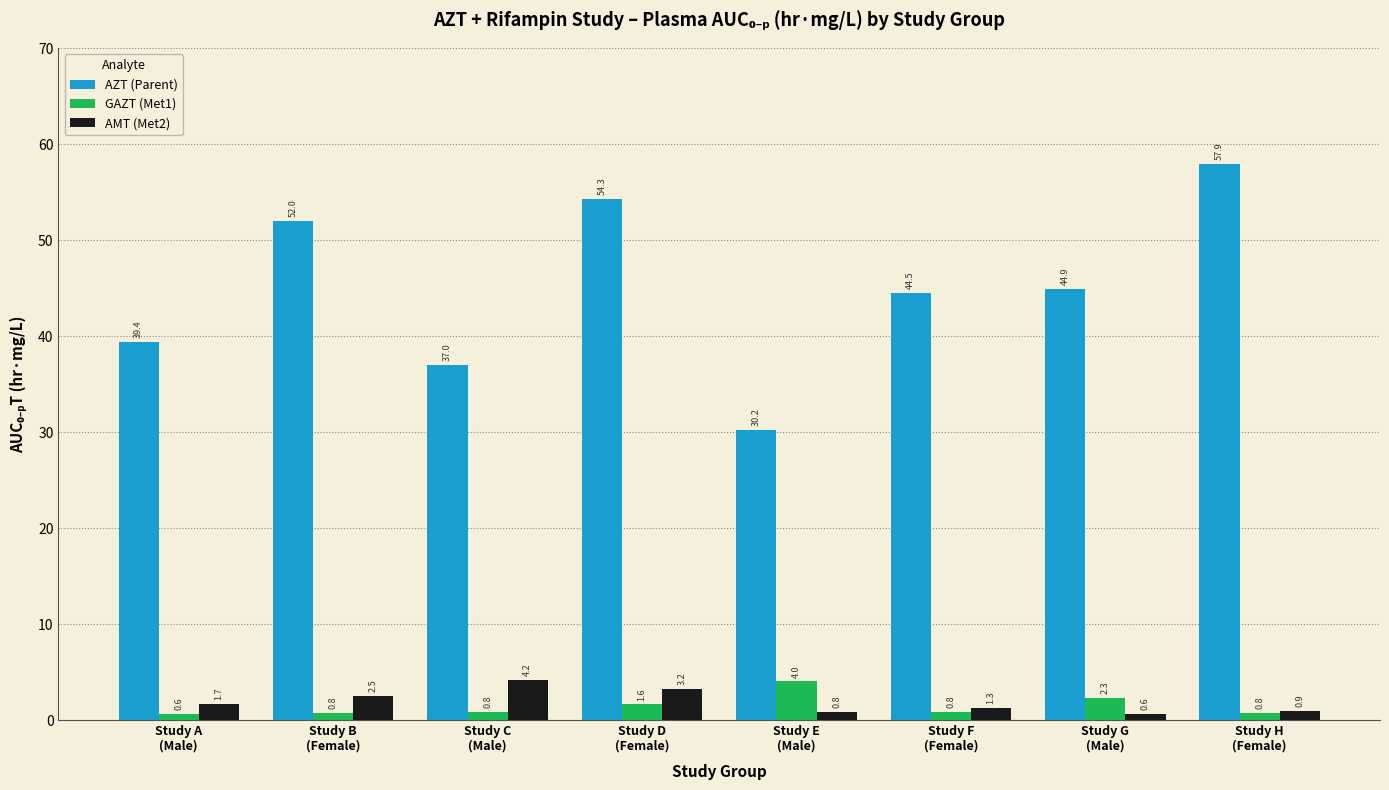

What are all the series names shown in the legend?

AZT (Parent), GAZT (Met1), AMT (Met2)